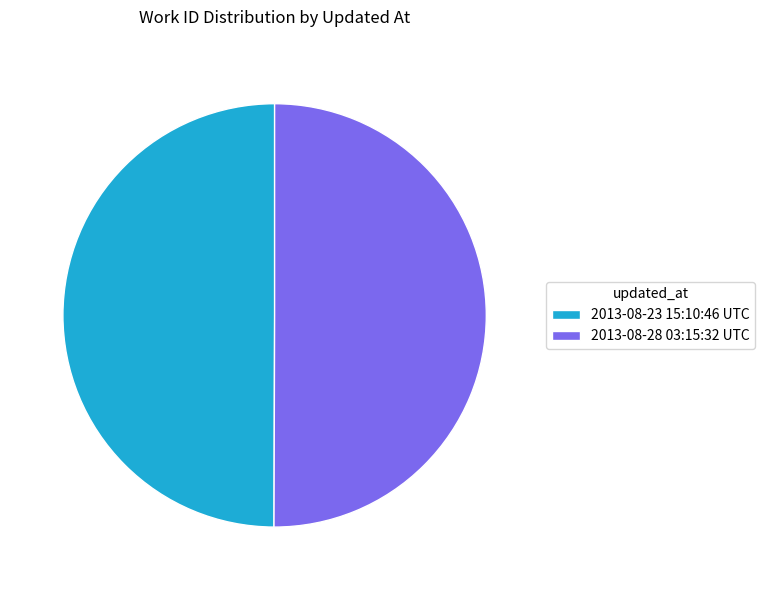

The 2013-08-28 03:15:32 UTC slice represents 59% of the pie. True or false?

False